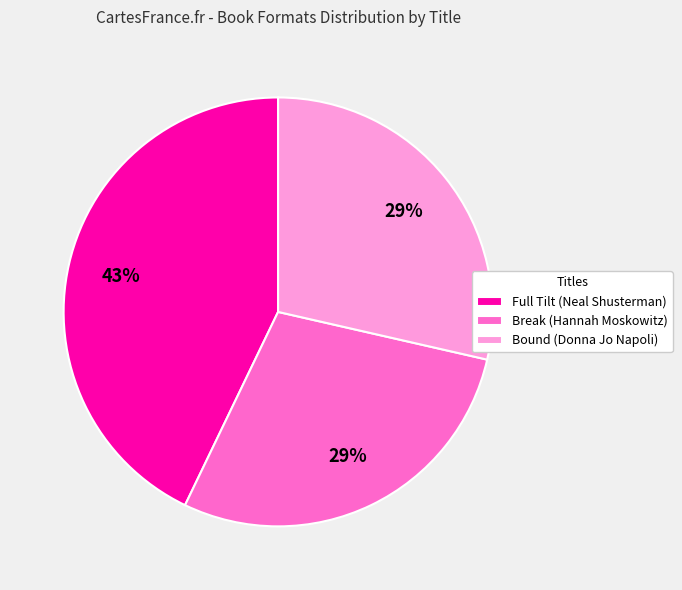

Between Full Tilt (Neal Shusterman) and Break (Hannah Moskowitz), which is larger?

Full Tilt (Neal Shusterman)